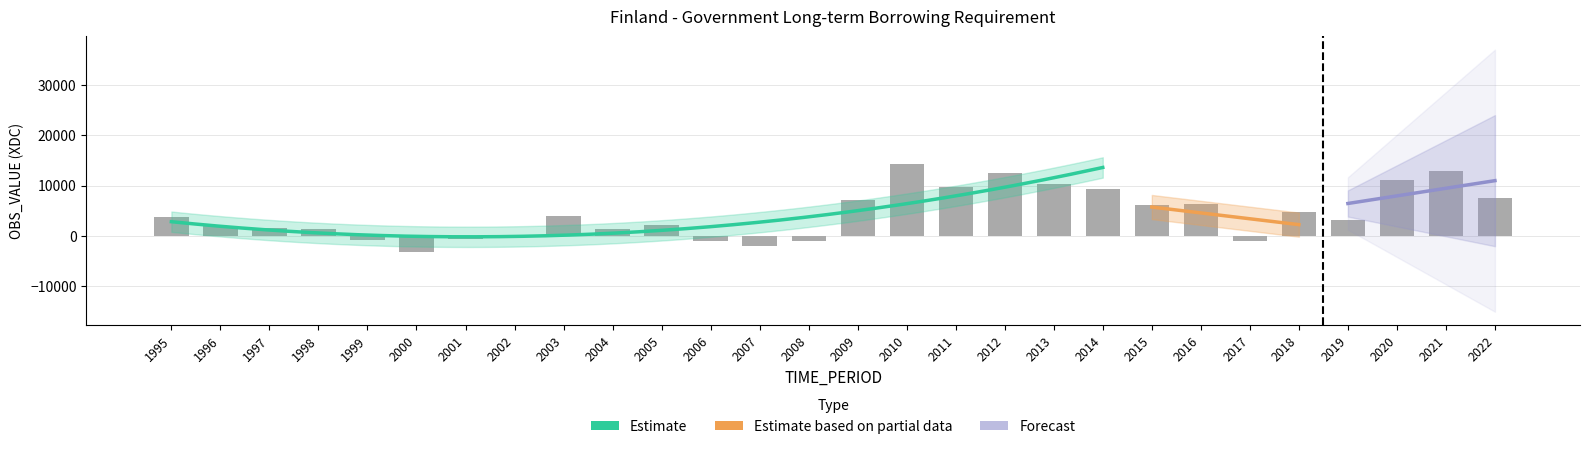

Which category has the lowest value across all series?

2000